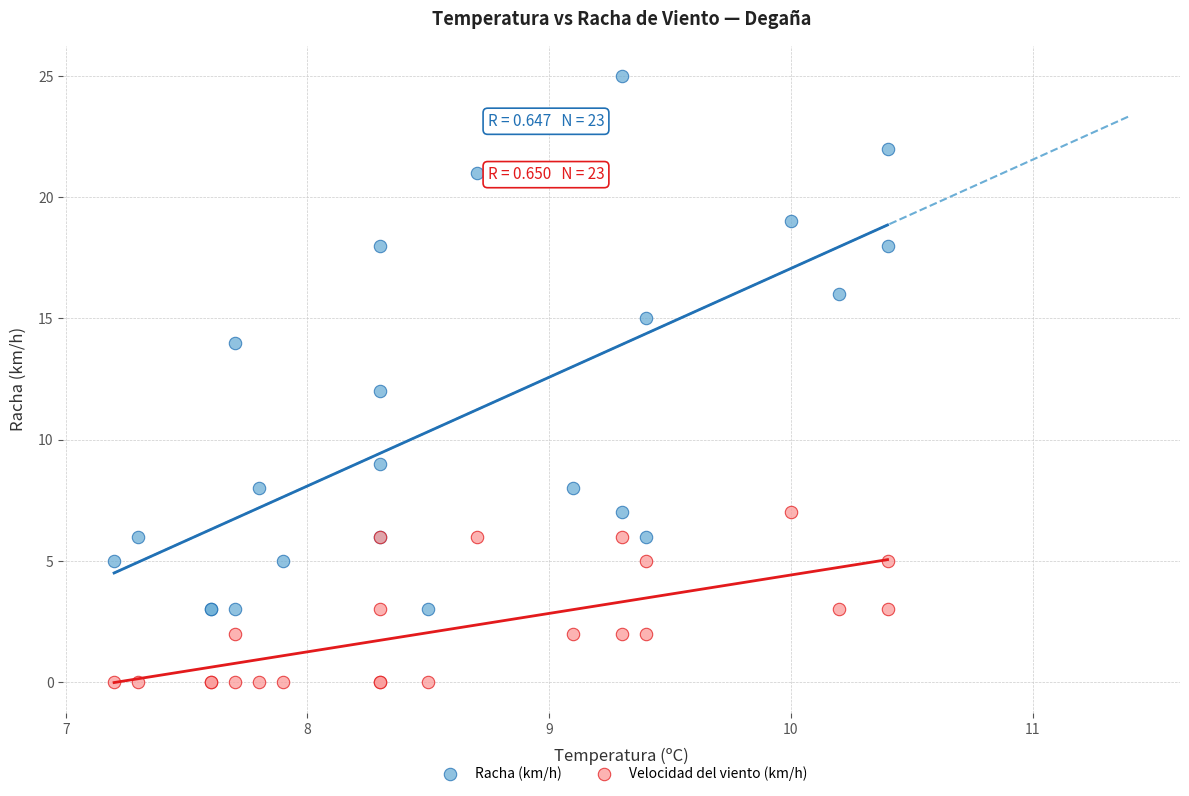

Which series has the widest spread of Y values?

Racha (km/h)